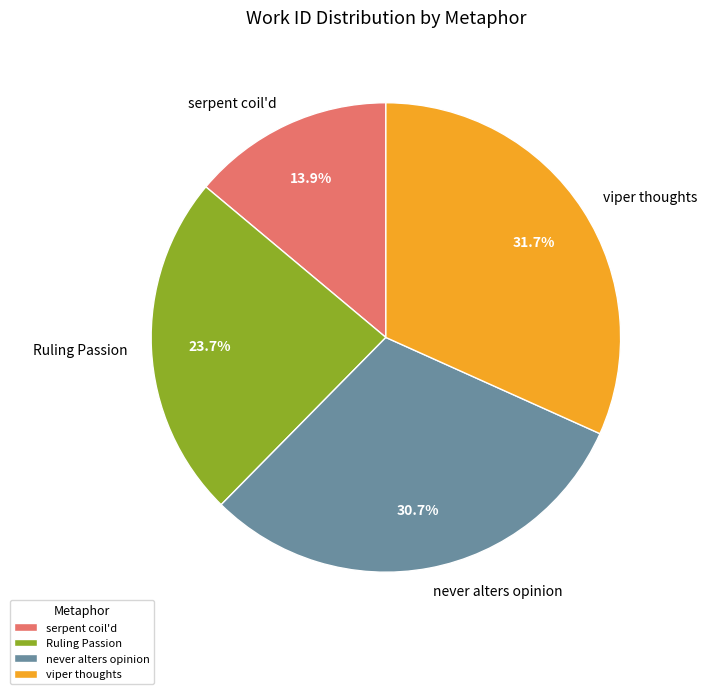

To the nearest percent, what portion does viper thoughts represent?

32%